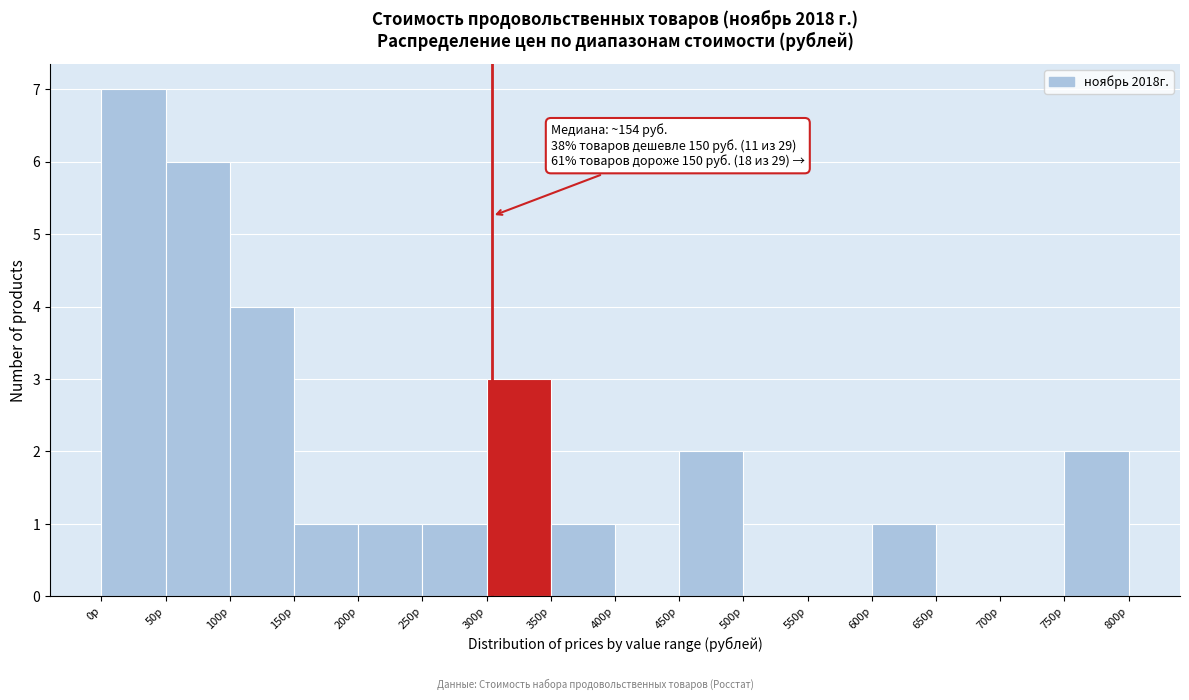

Which range on the x-axis has the tallest bar?

0 to 50